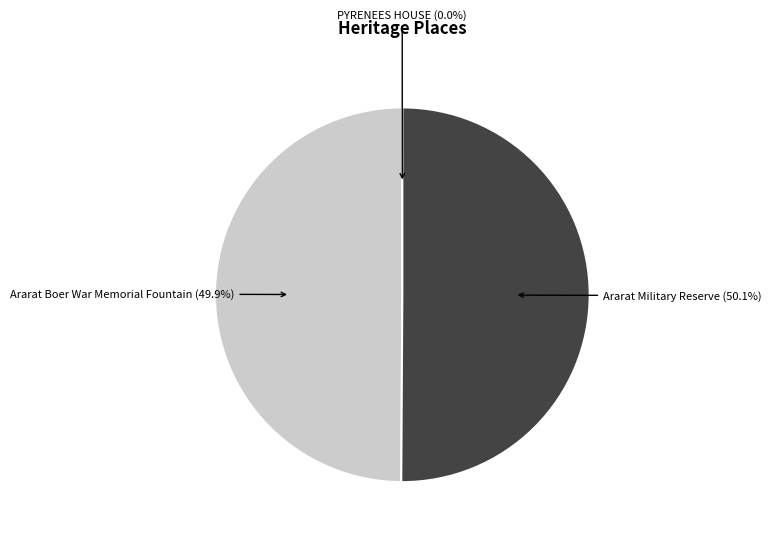

What is the largest slice in the pie chart?

Ararat Military Reserve